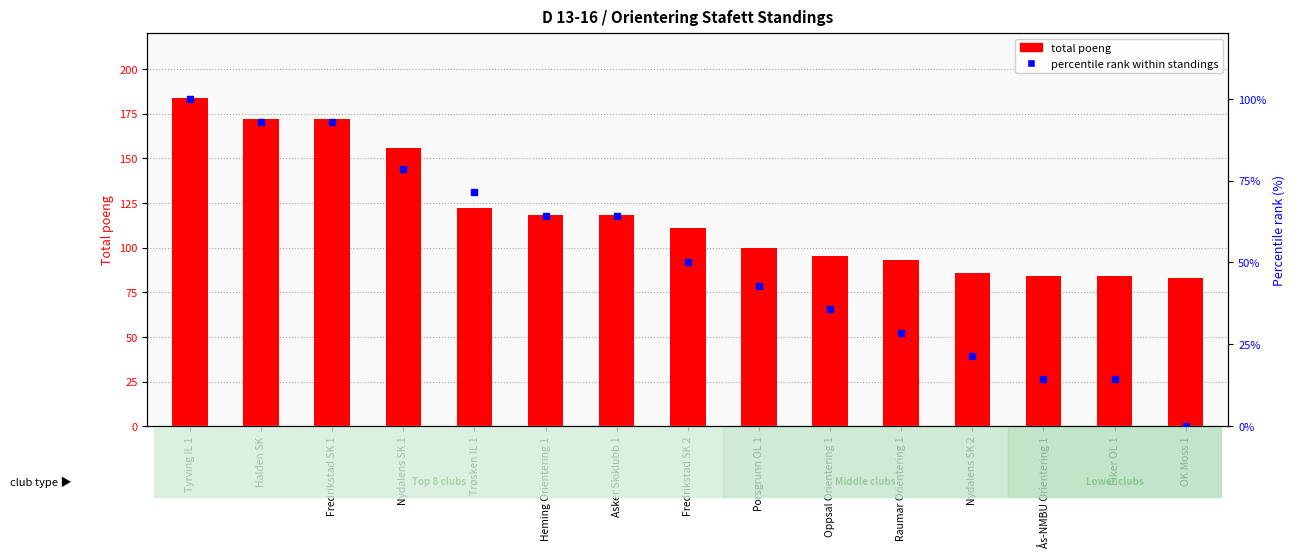

Count the number of categories in the chart.

15